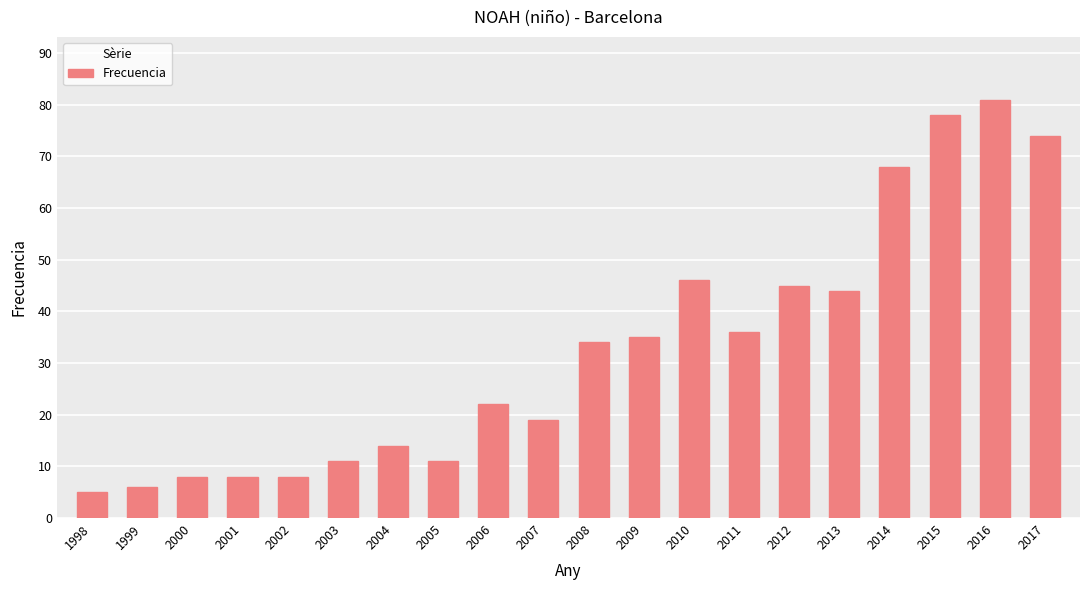

What is the difference between the maximum and minimum values?

76